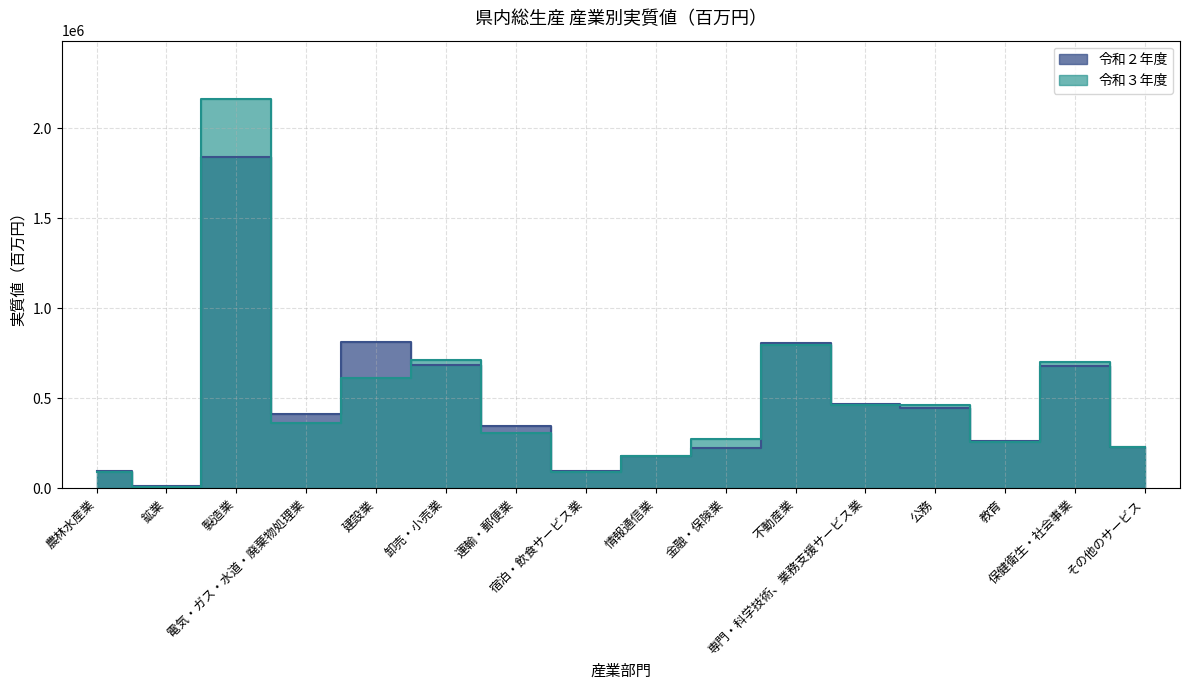

Reading left to right, what are all the values shown in this chart?

令和２年度: 96554	10599	1842960	412458	812662	686400	348272	94687	182218	222439	807849	471486	444233	265213	678464	229411
3年度: 92503	8937	2163090	364629	614820	710706	309273	93590	179236	272716	797942	461885	463525	258161	702954	229528